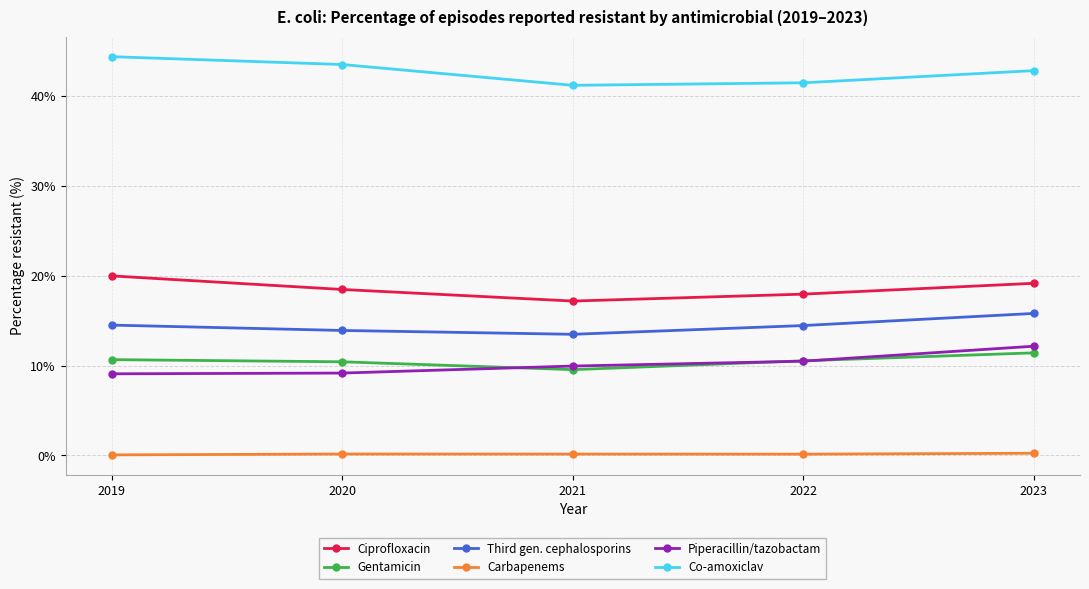

At which category is the sum across all series the highest?

2023